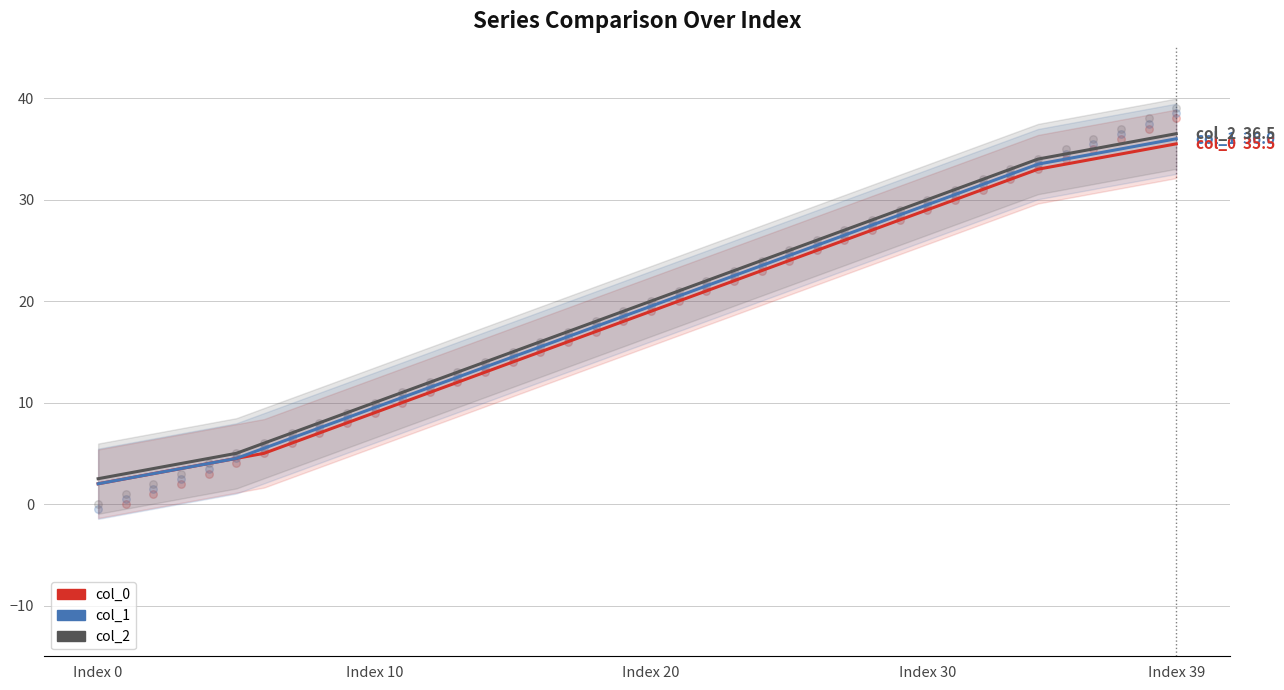

Which series reaches the maximum Y coordinate?

col_2